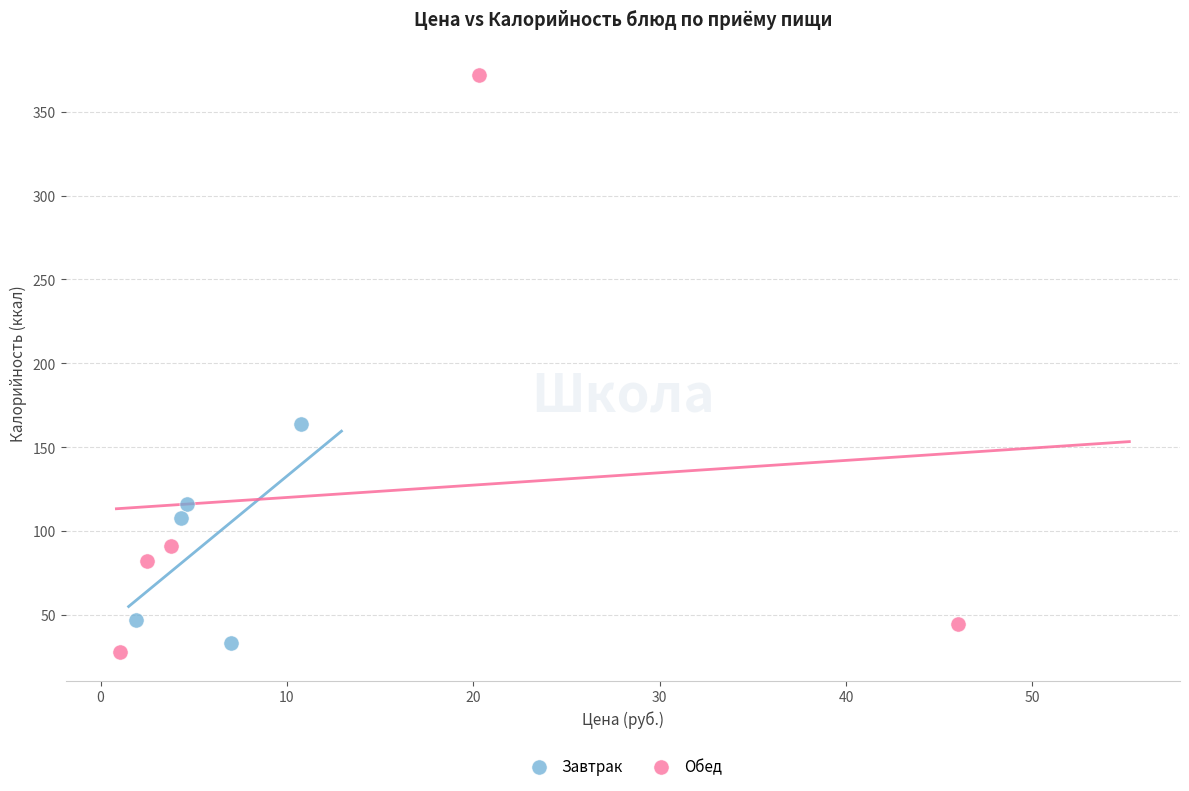

What are all the series names shown in the legend?

Завтрак, Обед